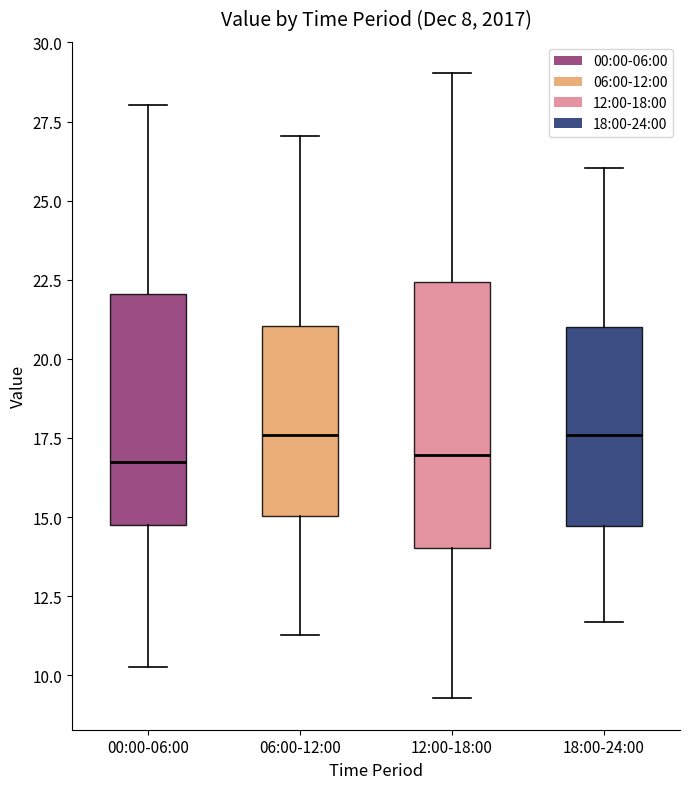

Where does the lower whisker of the box for 00:00-06:00 end on the y-axis? The values are not printed on the chart, so give them approximately, as read against the axis.

10.5